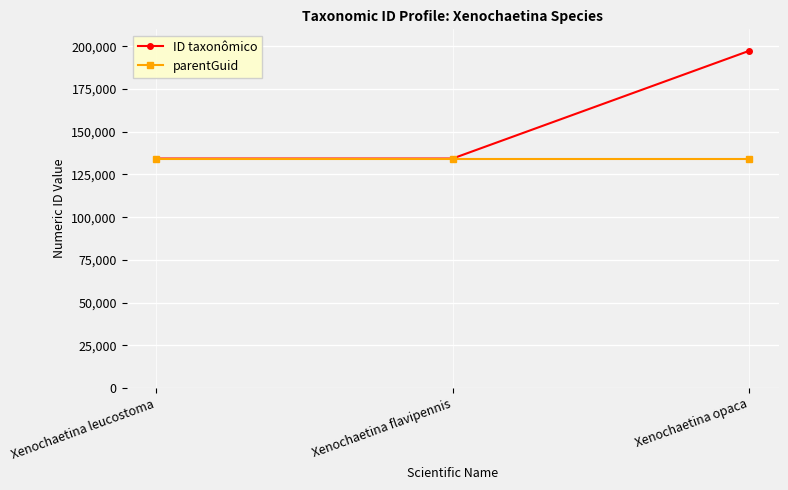

The value of ID taxonômico at Xenochaetina flavipennis is 86186. True or false?

False